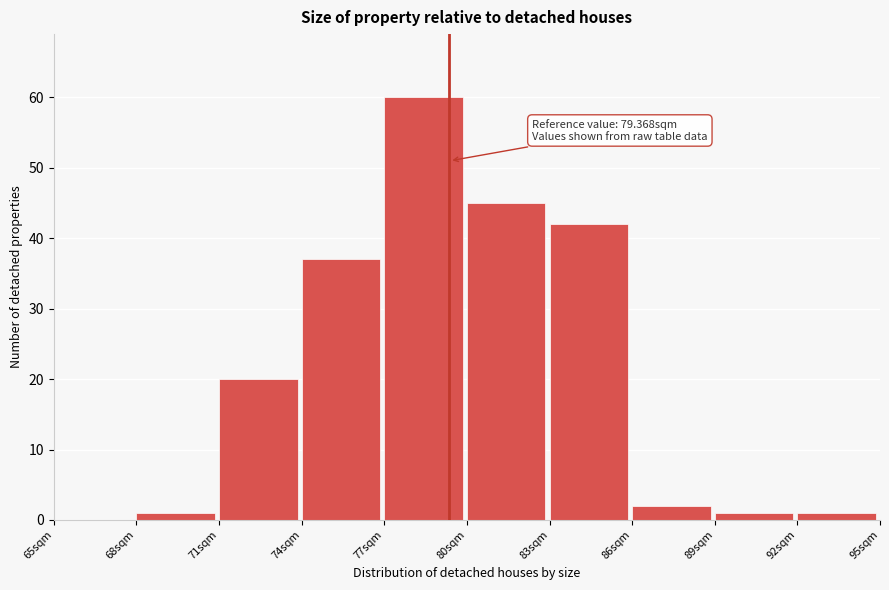

Which range on the x-axis has the tallest bar?

77 to 80